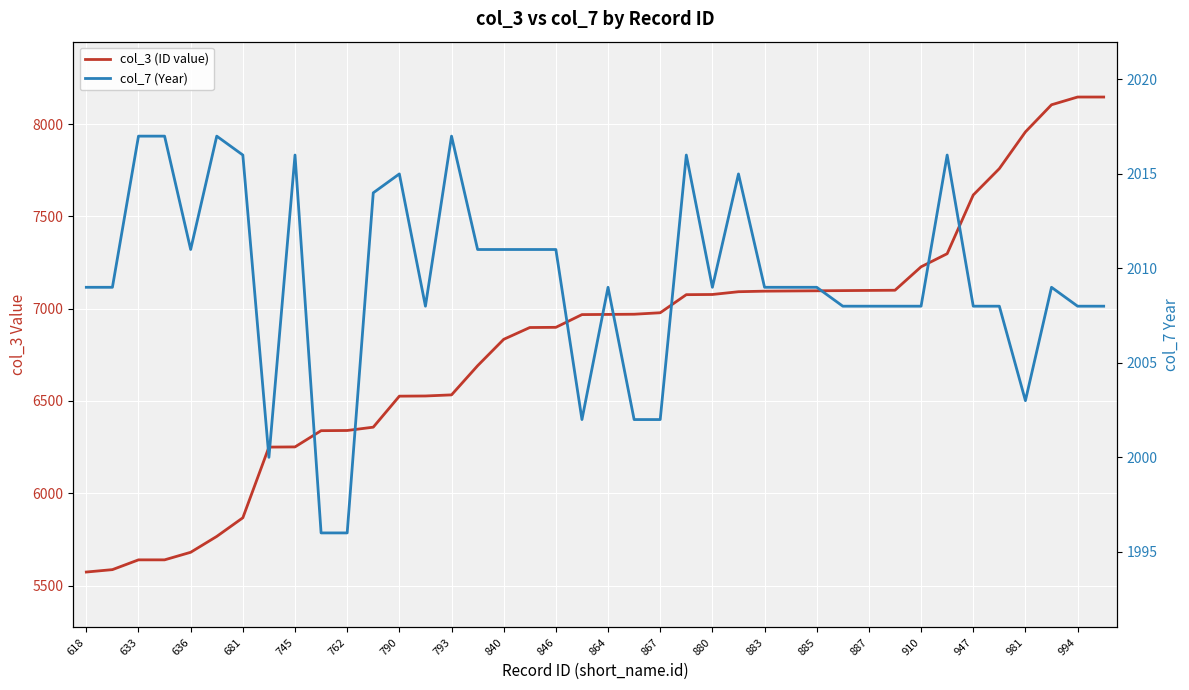

Is the value of col_7 (Year) at 793 greater than the value of col_3 (ID value) at 636?

No